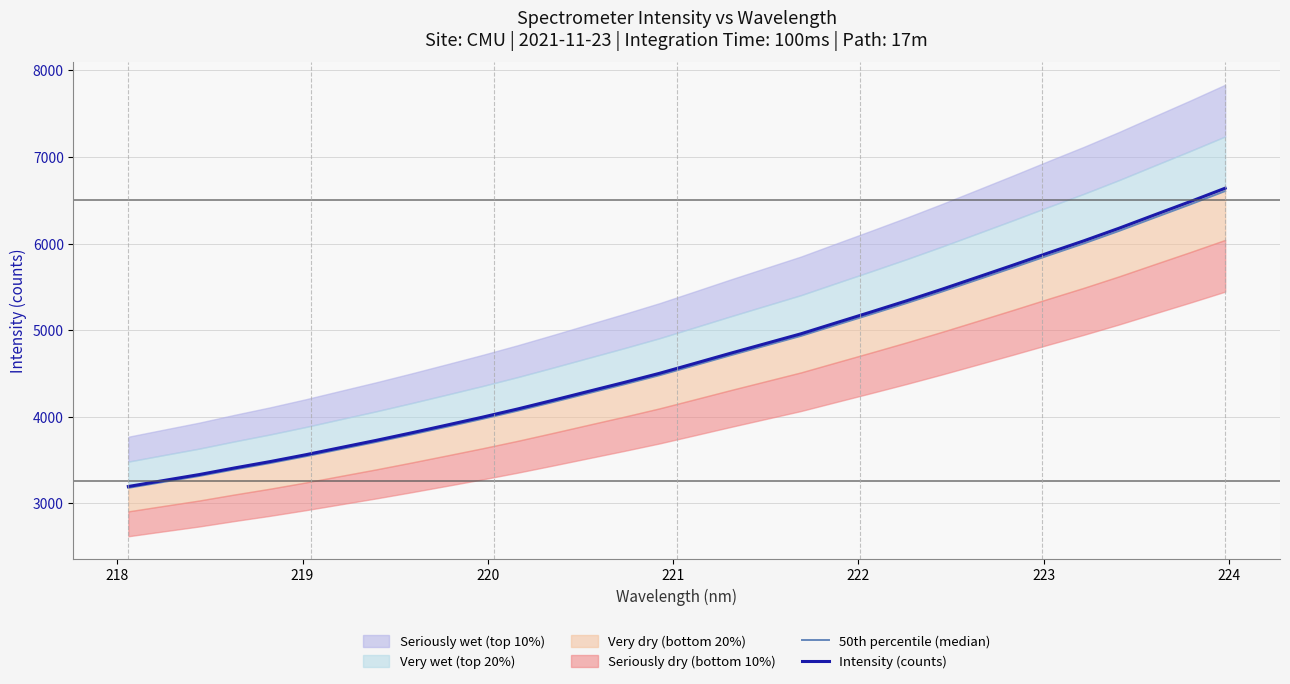

Does the chart have visible grid lines?

Yes